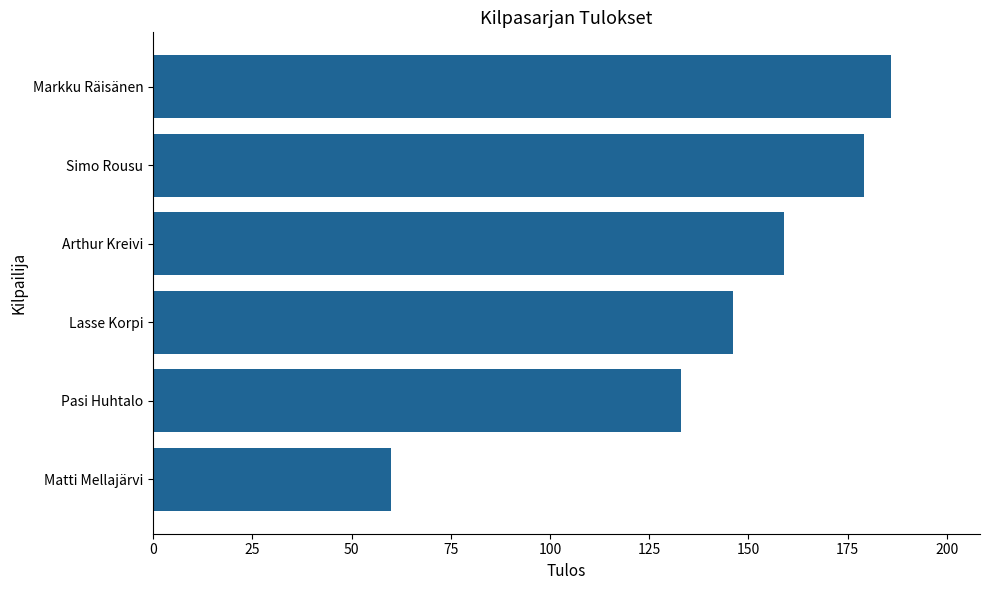

What is the change in value from Matti Mellajärvi to Simo Rousu?

+119